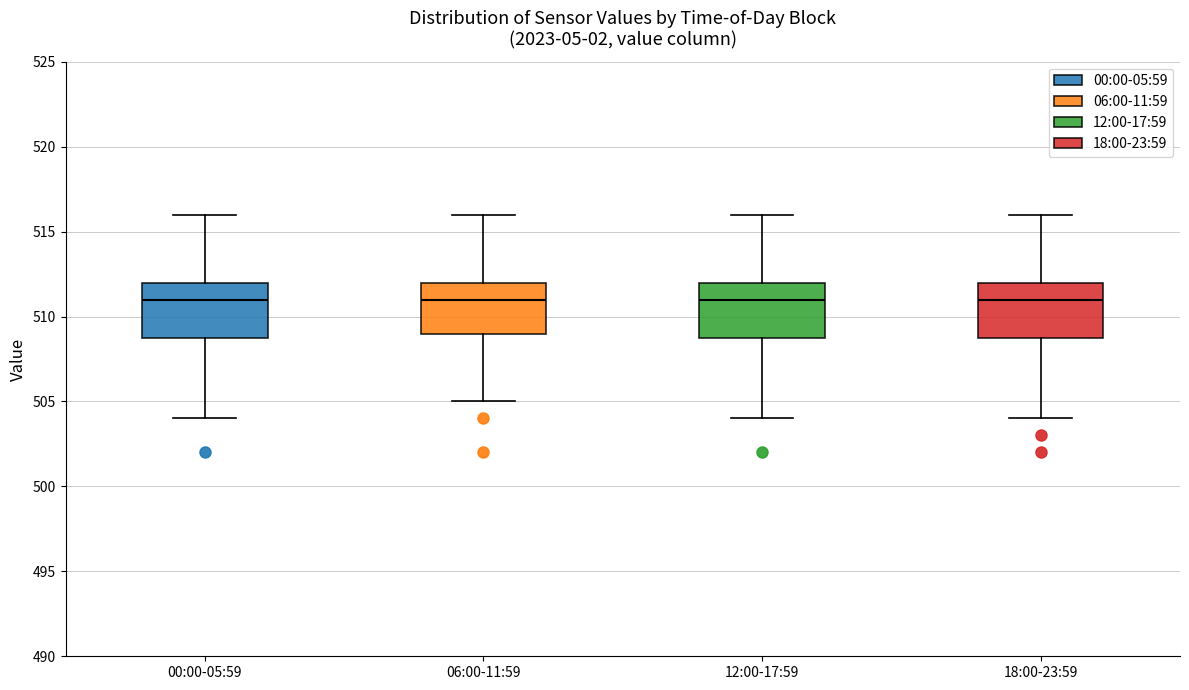

Where is the lower edge of the box for 00:00-05:59 on the y-axis? The values are not printed on the chart, so give them approximately, as read against the axis.

509